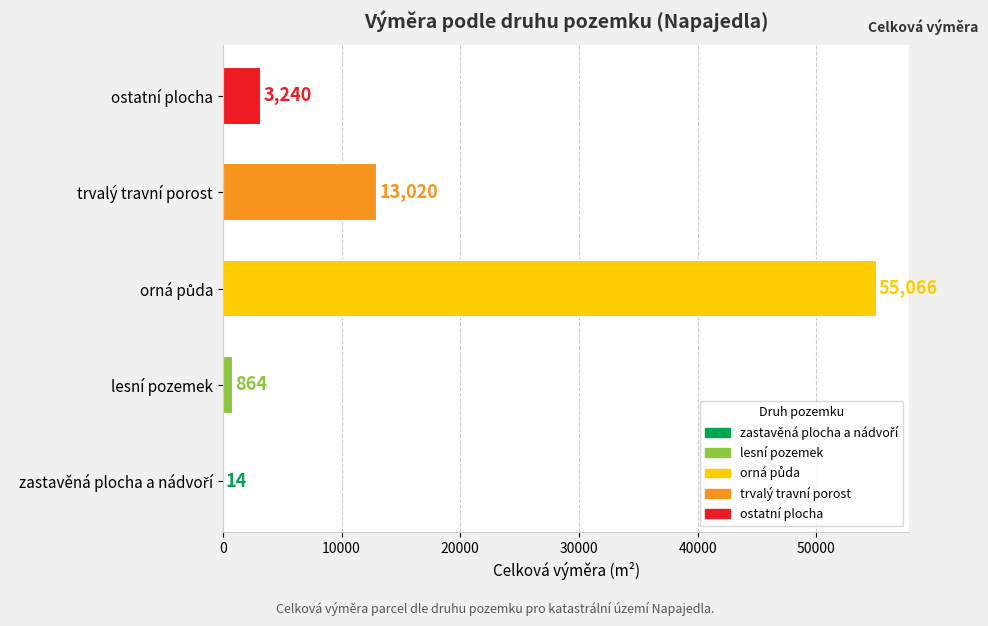

What is the ratio of the value at trvalý travní porost to the value at lesní pozemek?

15.1